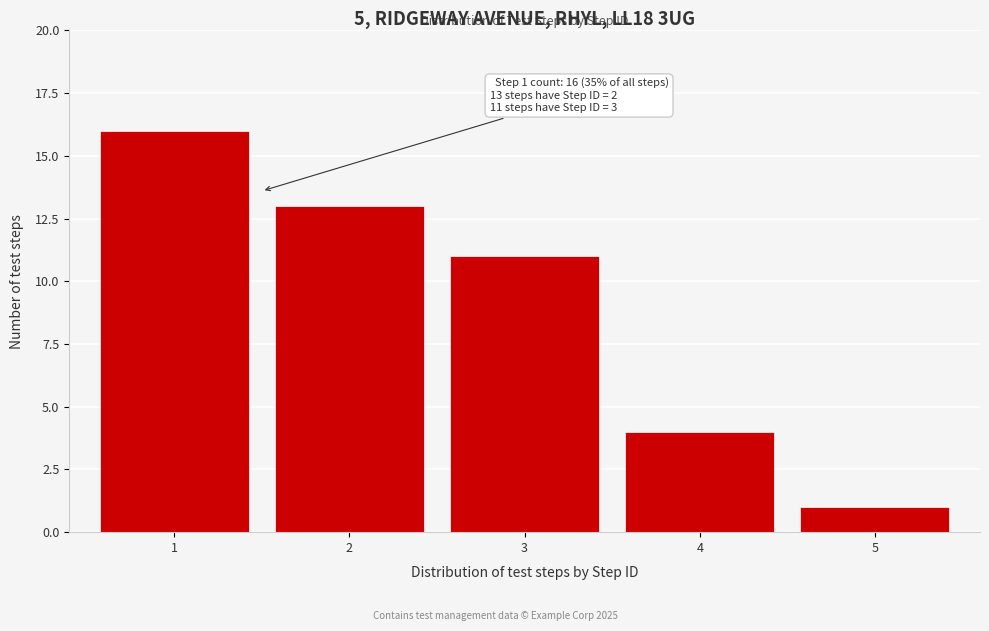

Reading left to right, extract all data points from this chart.

16	13	11	4	1